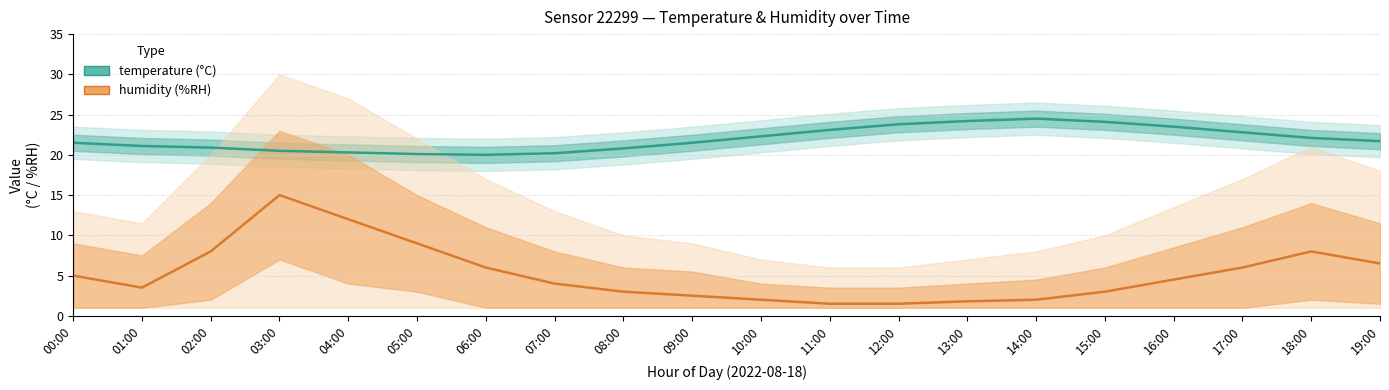

Reading left to right, transcribe all the data shown in this chart.

temperature: 00:00=21.5	01:00=21.1	02:00=20.9	03:00=20.5	04:00=20.3	05:00=20.1	06:00=20.0	07:00=20.2	08:00=20.8	09:00=21.5	10:00=22.3	11:00=23.1	12:00=23.8	13:00=24.2	14:00=24.5	15:00=24.1	16:00=23.5	17:00=22.8	18:00=22.1	19:00=21.7
humidity: 00:00=5.0	01:00=3.5	02:00=8.0	03:00=15.0	04:00=12.0	05:00=9.0	06:00=6.0	07:00=4.0	08:00=3.0	09:00=2.5	10:00=2.0	11:00=1.5	12:00=1.5	13:00=1.8	14:00=2.0	15:00=3.0	16:00=4.5	17:00=6.0	18:00=8.0	19:00=6.5